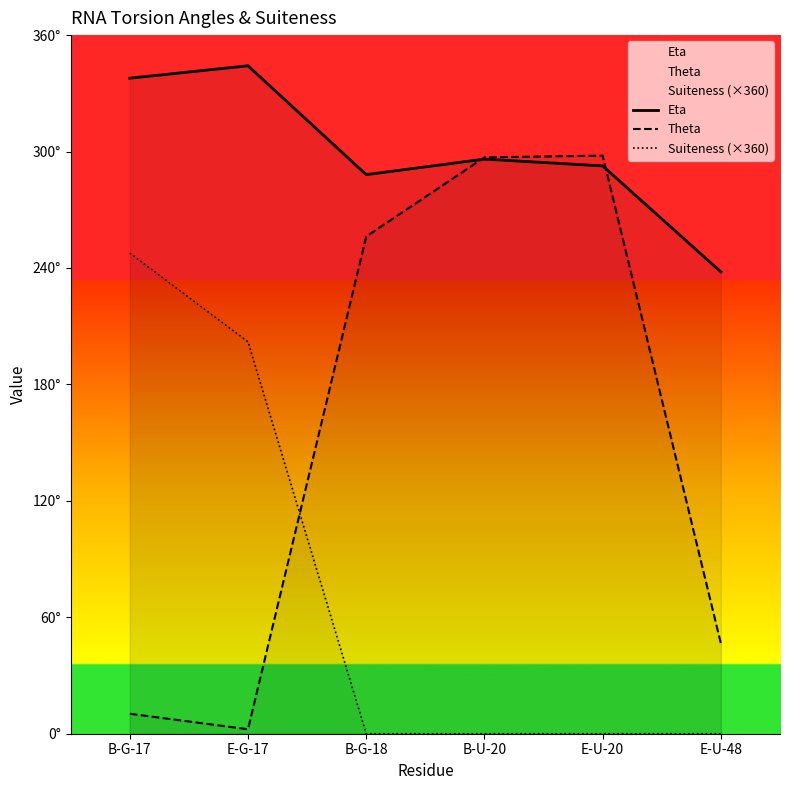

After their last crossing, which series has the higher values: Theta or Suiteness (×360)?

Theta